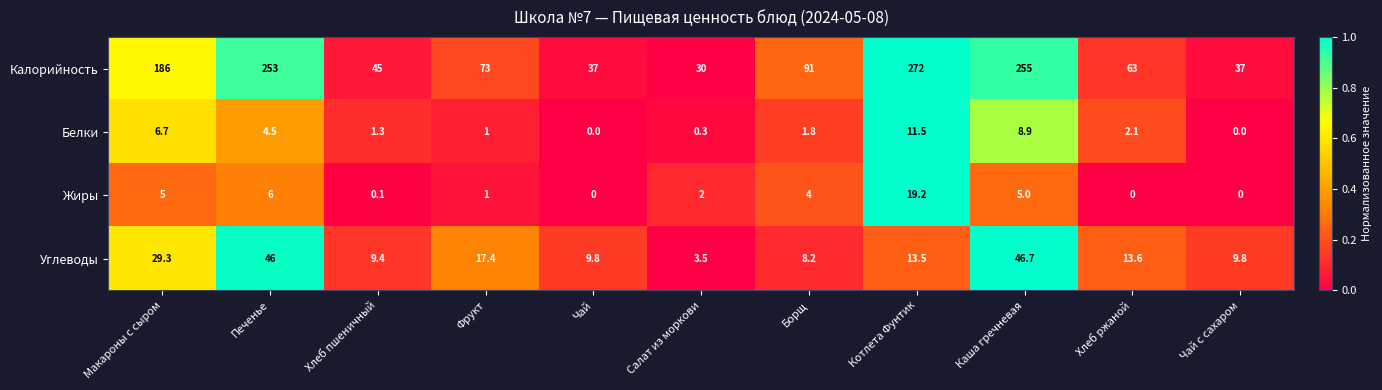

How many data points does each series have?

11